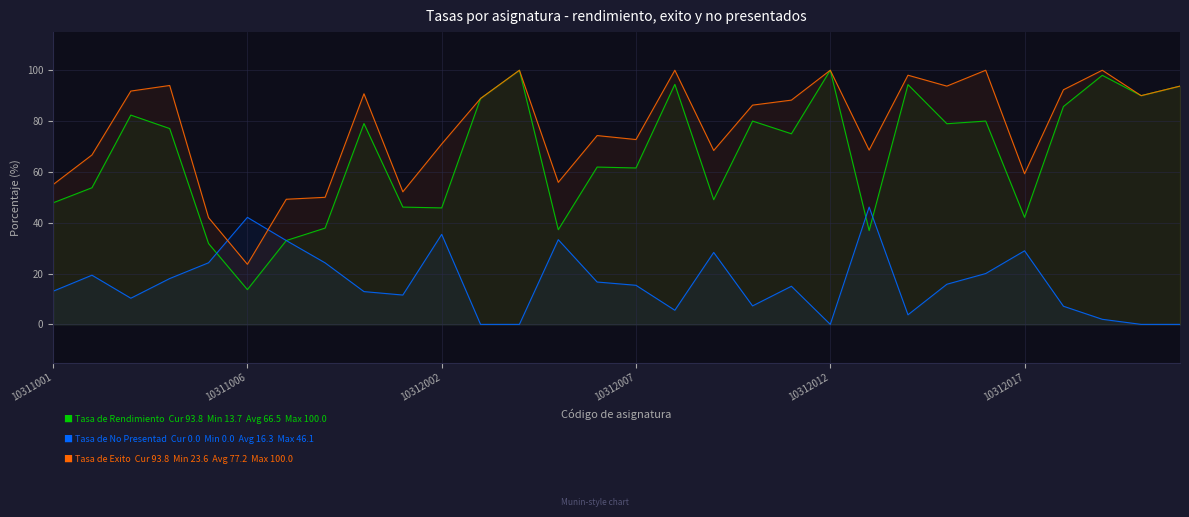

What is the greatest value displayed?

100.0